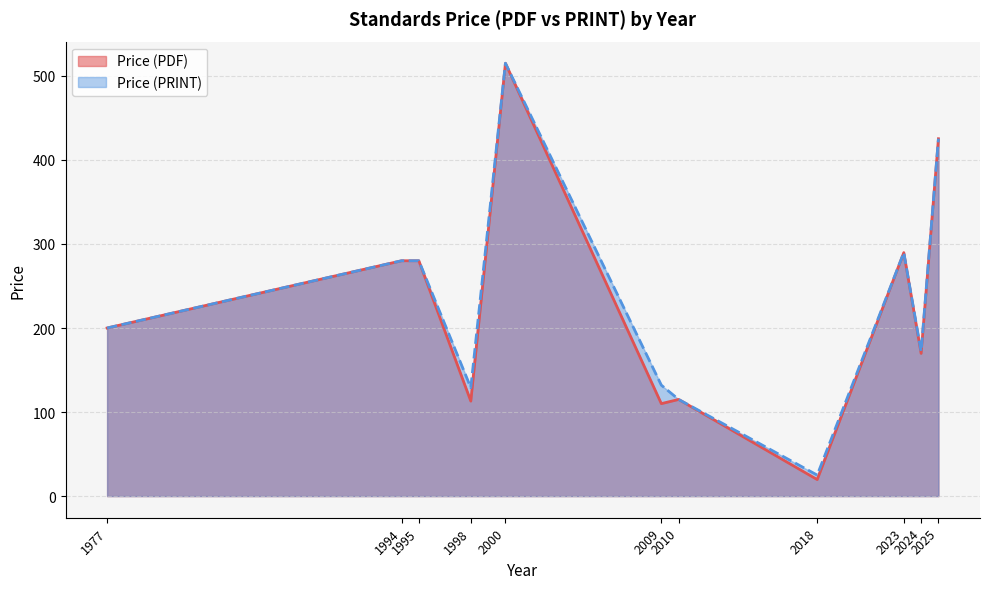

List the series in order of their peak value, lowest first.

Price (PDF), Price (PRINT)